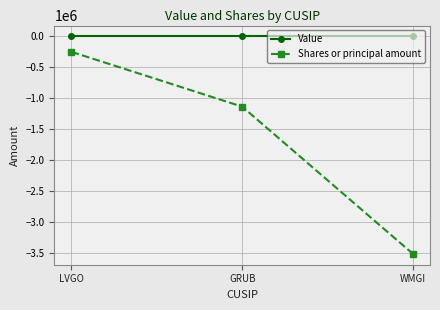

What is the minimum value shown in the chart?

-3517867